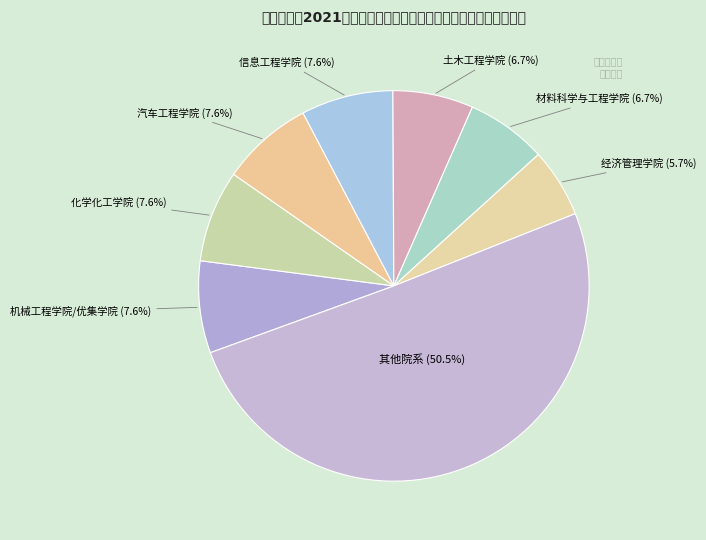

How many segments does this pie chart have?

8